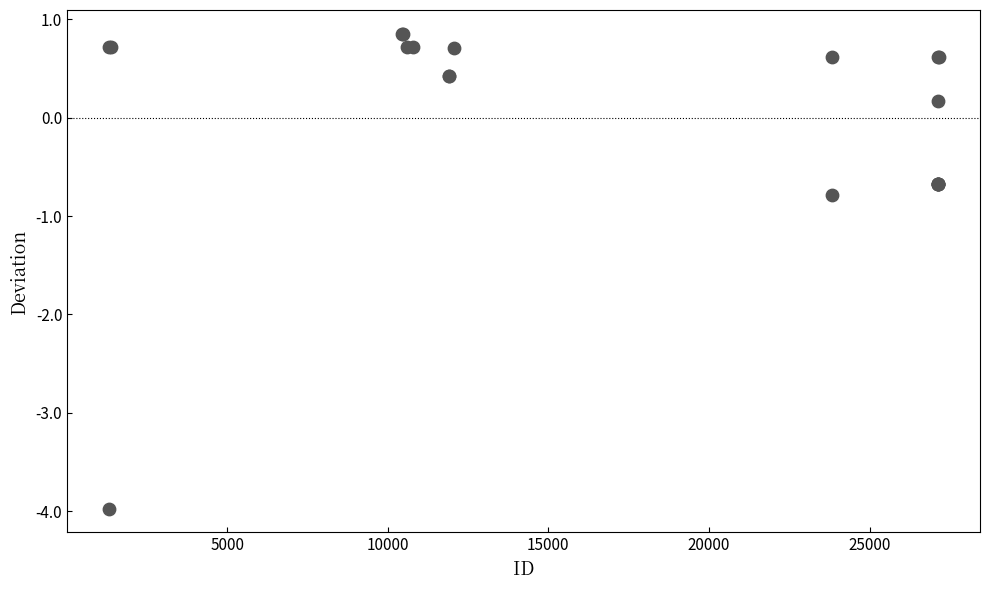

What Y value in the scatter plot is closest to -1?

-0.8